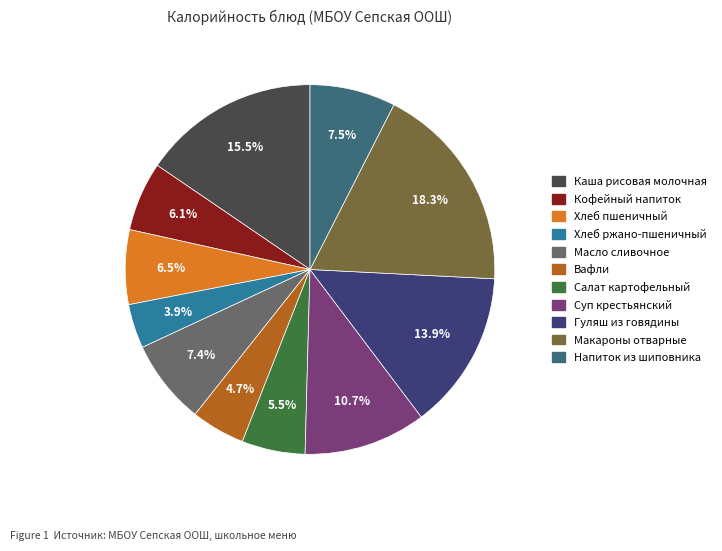

Which slice is the smallest?

Хлеб ржано-пшеничный